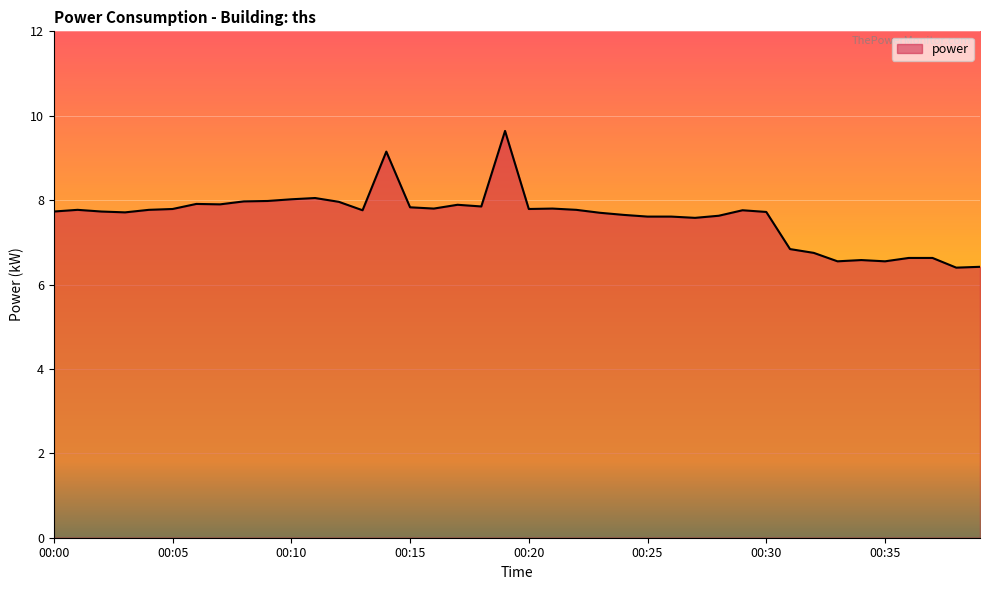

What is the smallest value displayed?

6.4